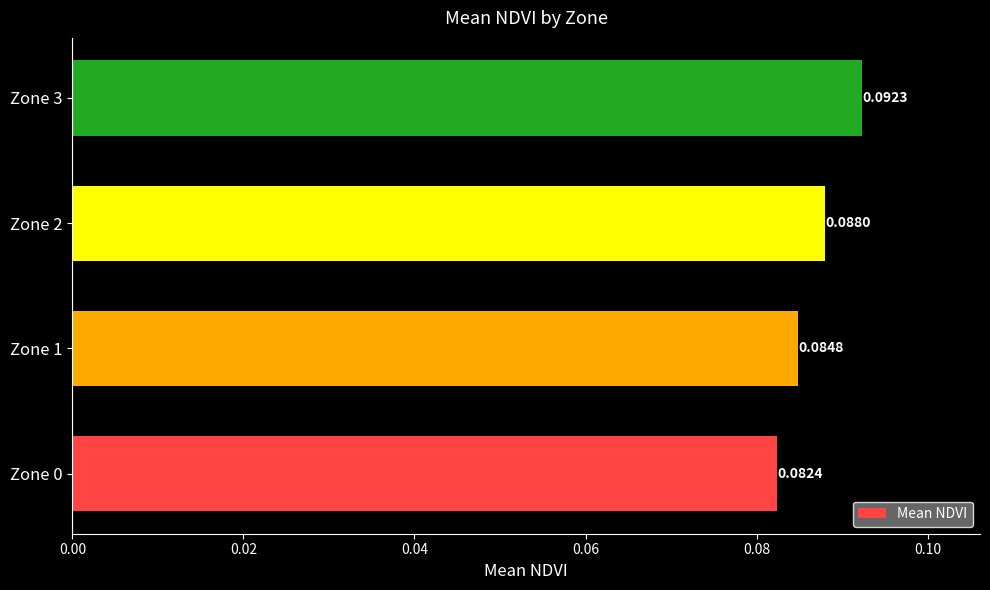

Rank the categories by value from highest to lowest.

Zone 3, Zone 2, Zone 1, Zone 0